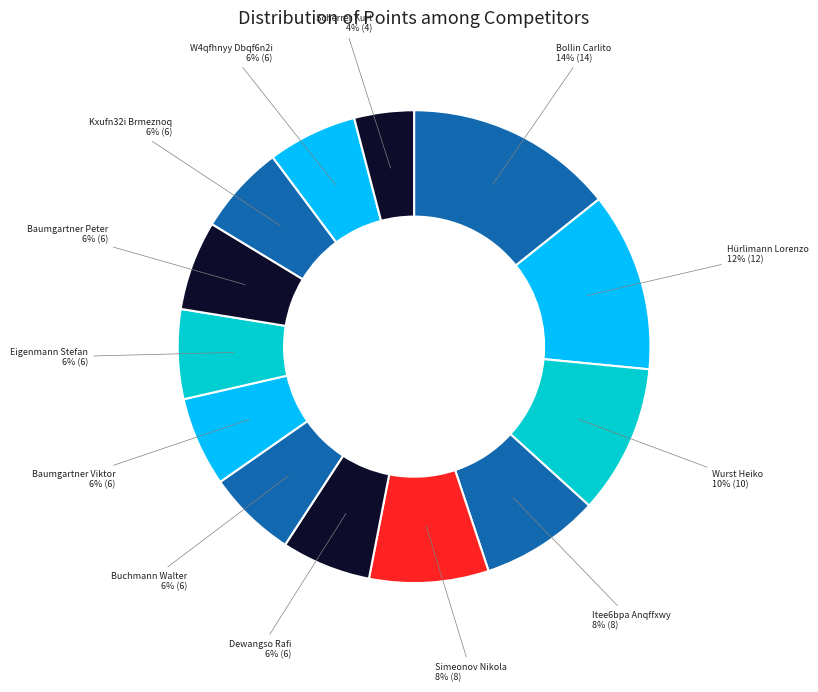

Is there a majority slice in this chart?

No